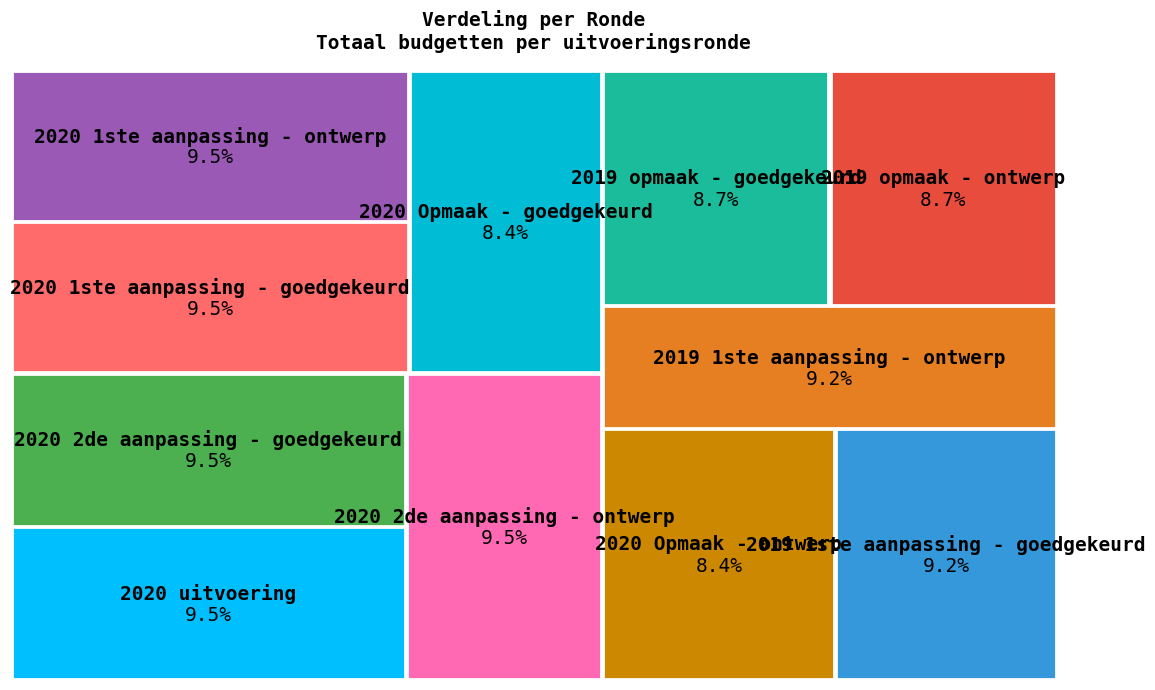

Is the sum of 2019 1ste aanpassing - ontwerp and 2020 1ste aanpassing - goedgekeurd greater than half?

No